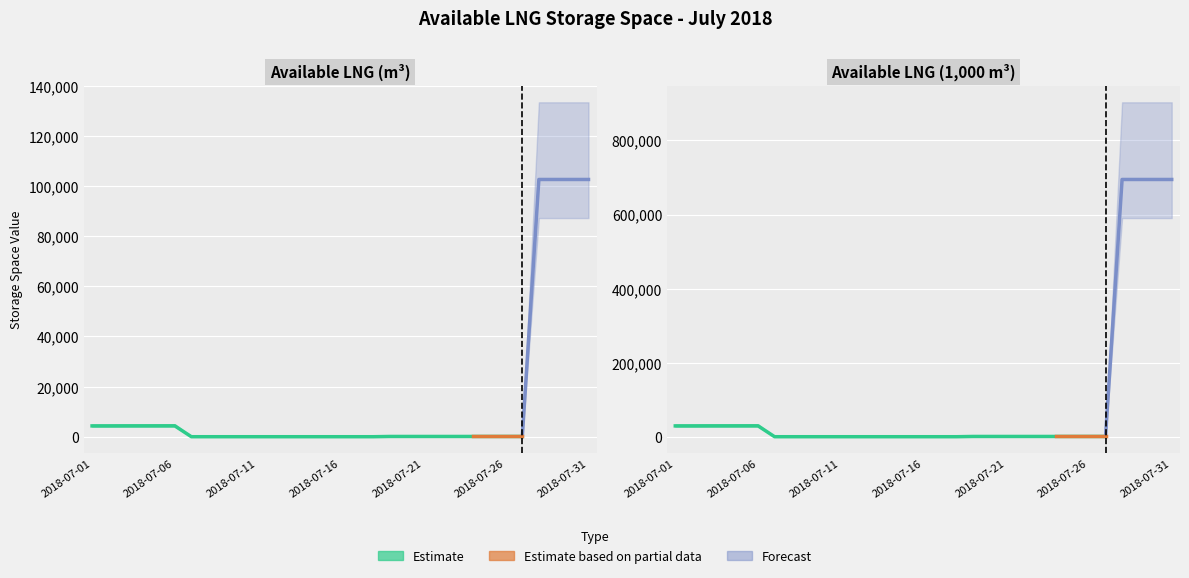

What is the greatest value displayed?

694700